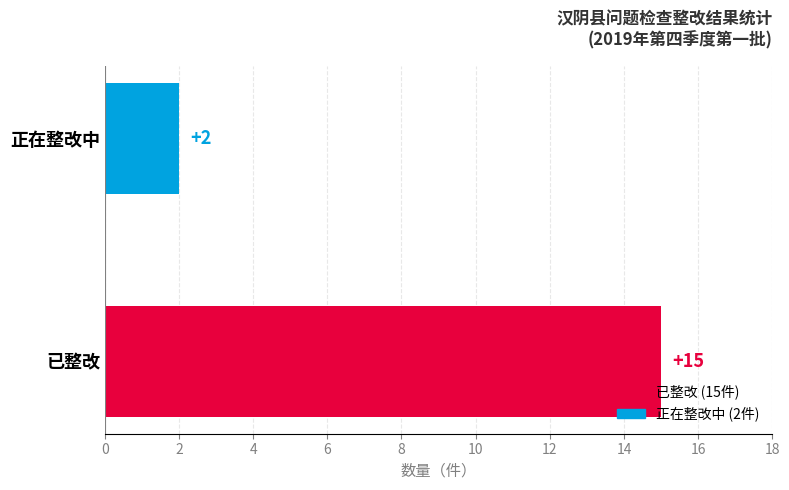

What is the change in value from 已整改 to 正在整改中?

-13